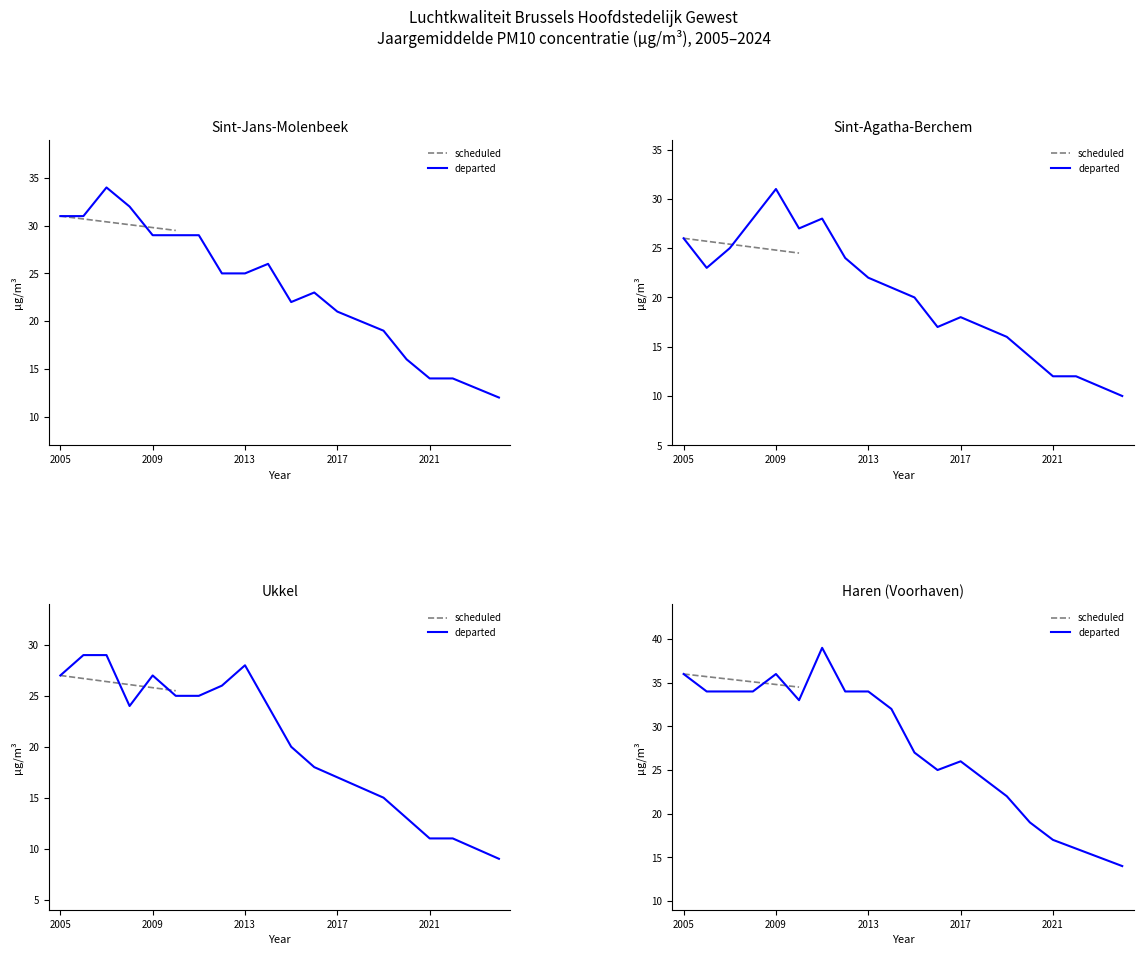

Between 2009 and 2014, which series saw the biggest shift?

Sint-Agatha-Berchem